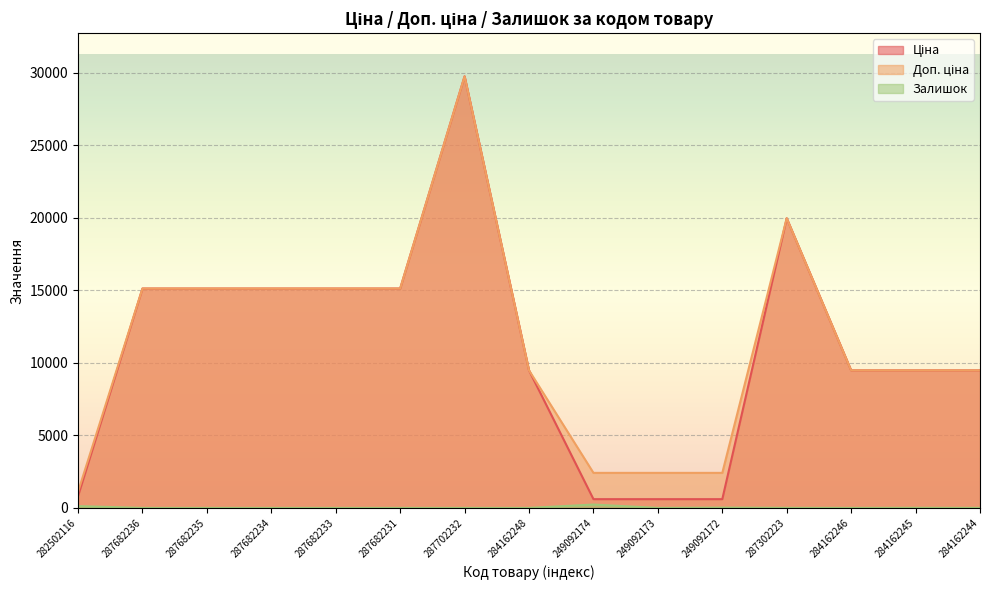

What is the greatest value displayed?

29747.2